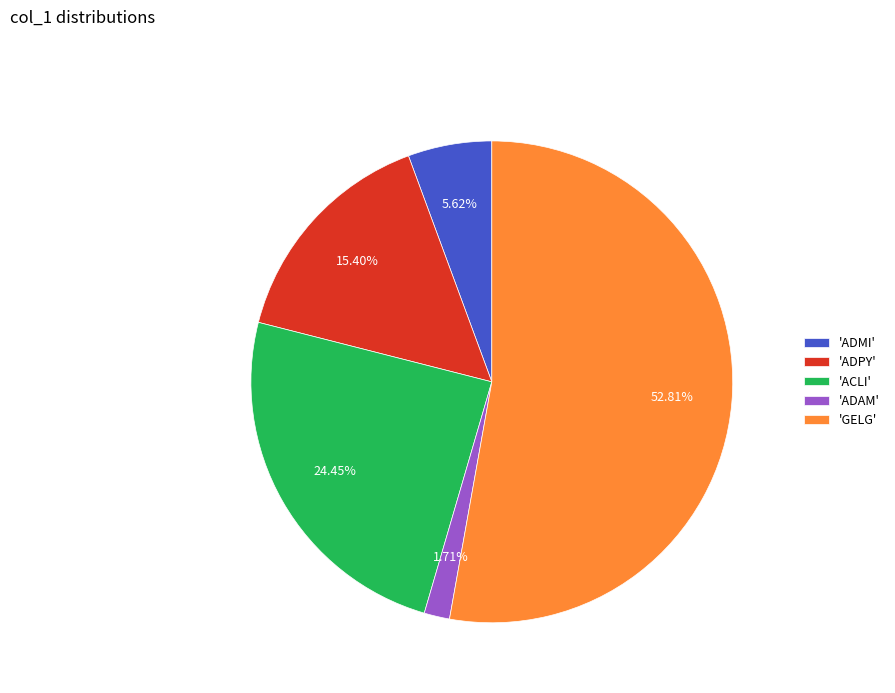

Which category has the smallest portion of the pie?

'ADAM'